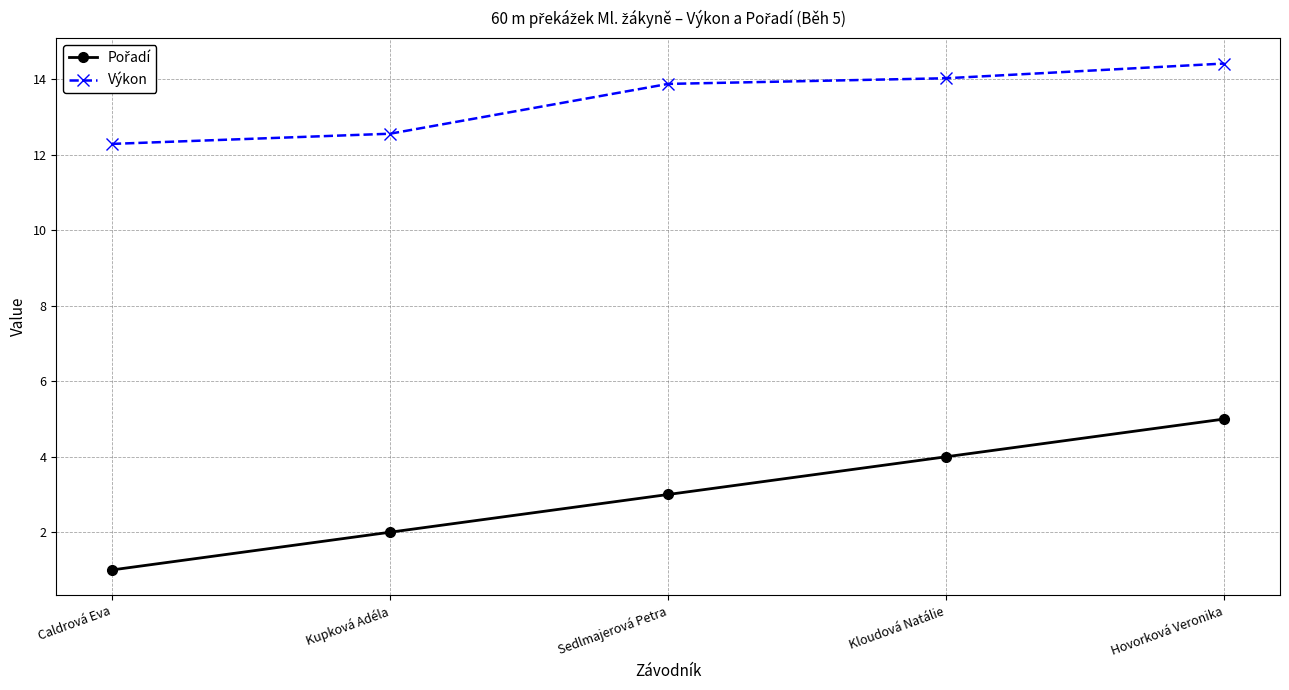

At which category is the sum across all series the highest?

Hovorková Veronika